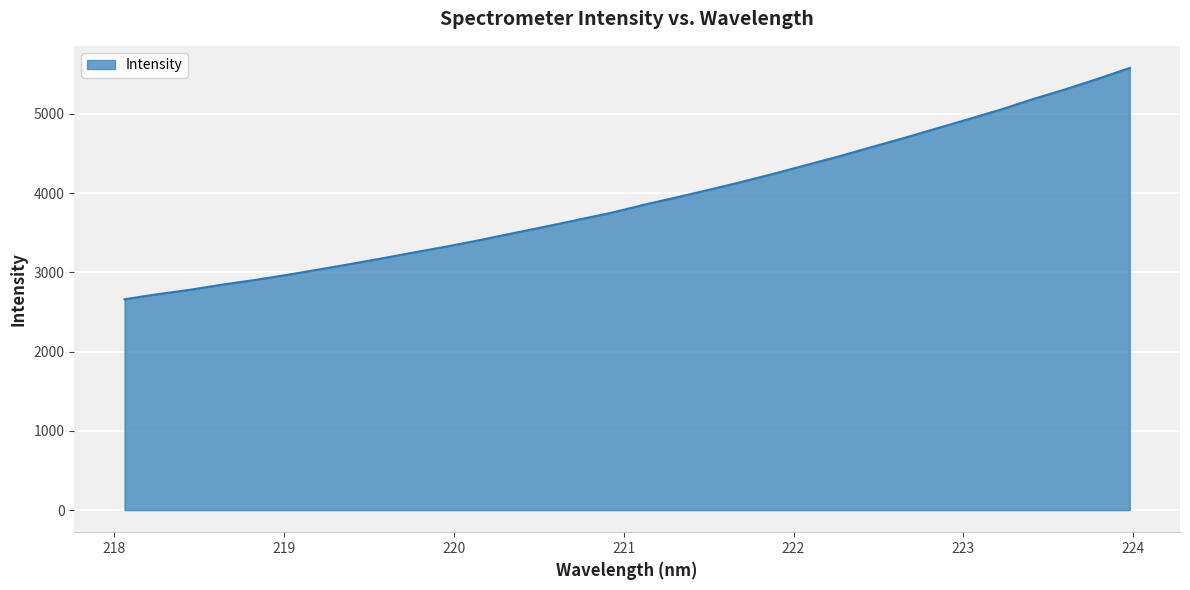

What is the difference between the maximum and minimum values?

2918.8